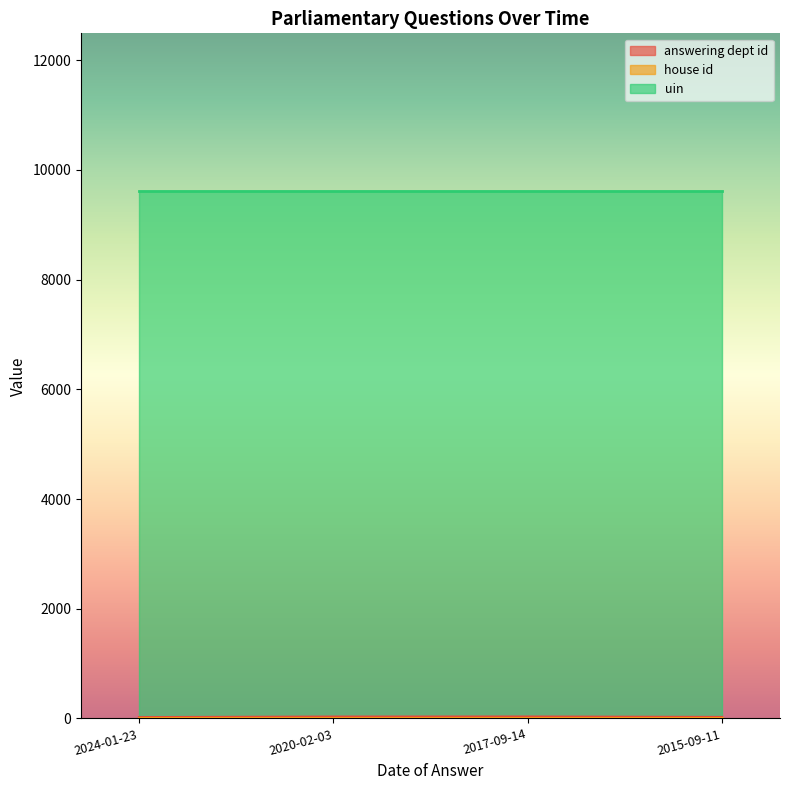

What is the average value of the answering dept id series?

23